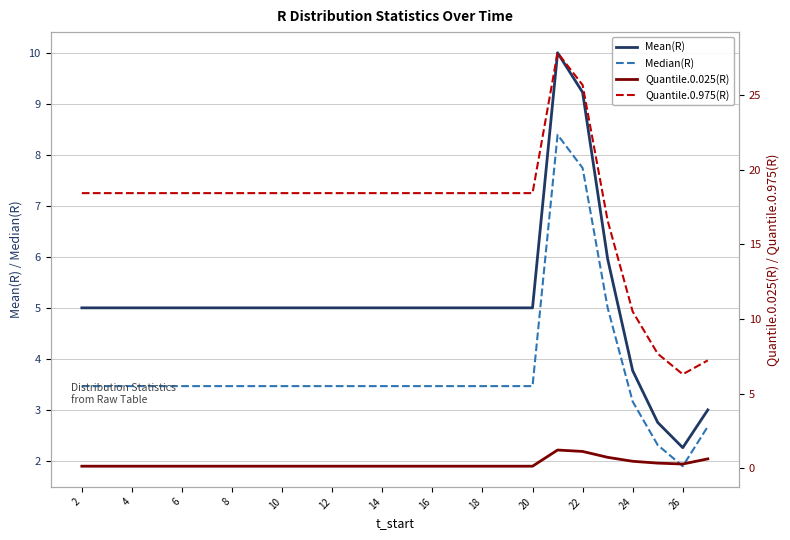

Which category has the lowest value in the Mean(R) series?

26